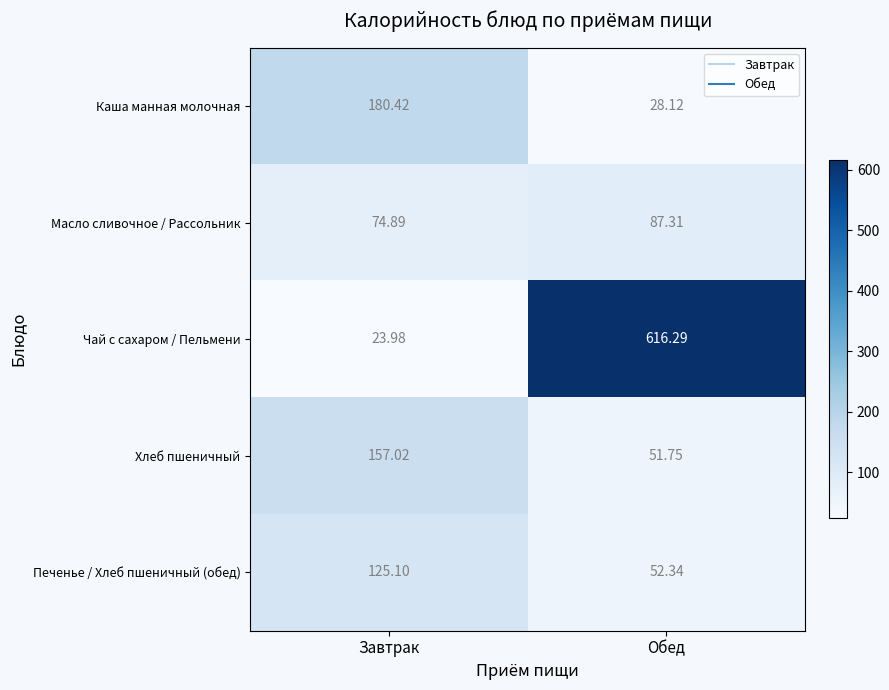

At which label is Каша манная молочная closest to 104?

Обед